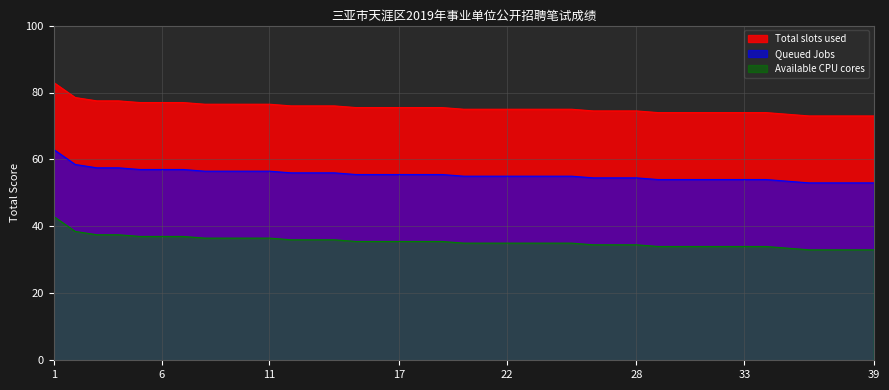

What is the difference between the highest and lowest values at 37?

40.0